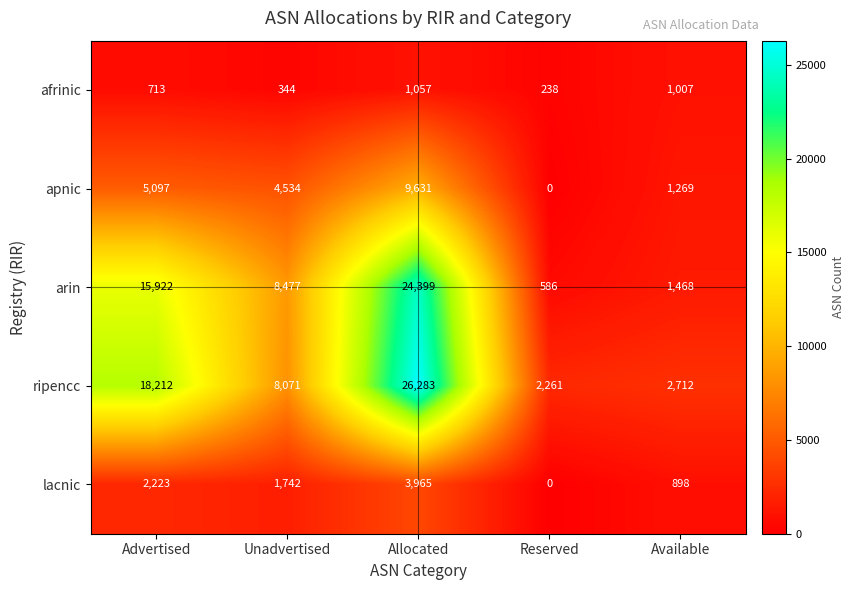

Read the ripencc value at Unadvertised, to the nearest 100.

8100